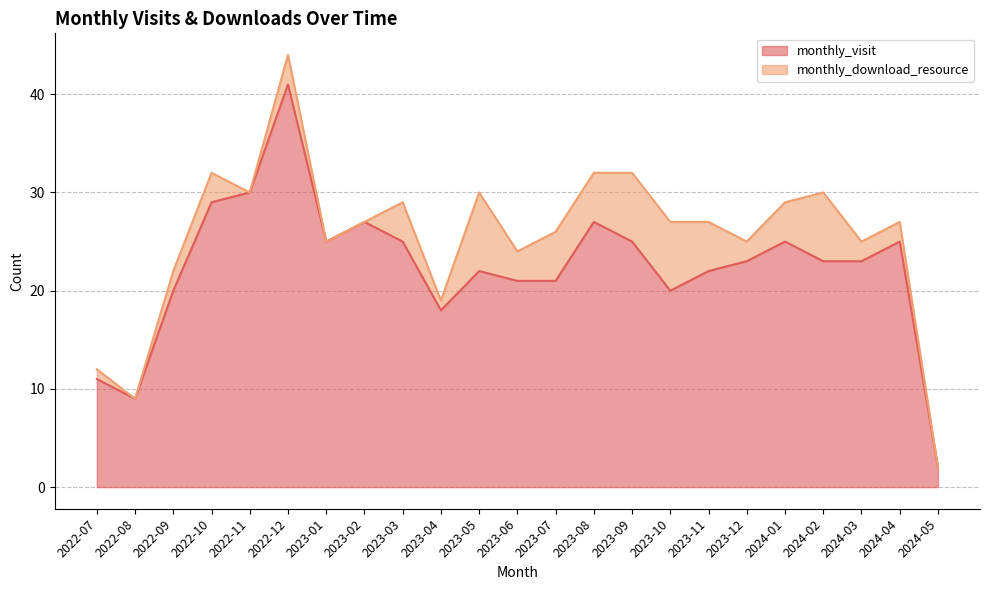

Read the value at 2022-07, to the nearest 10.

10